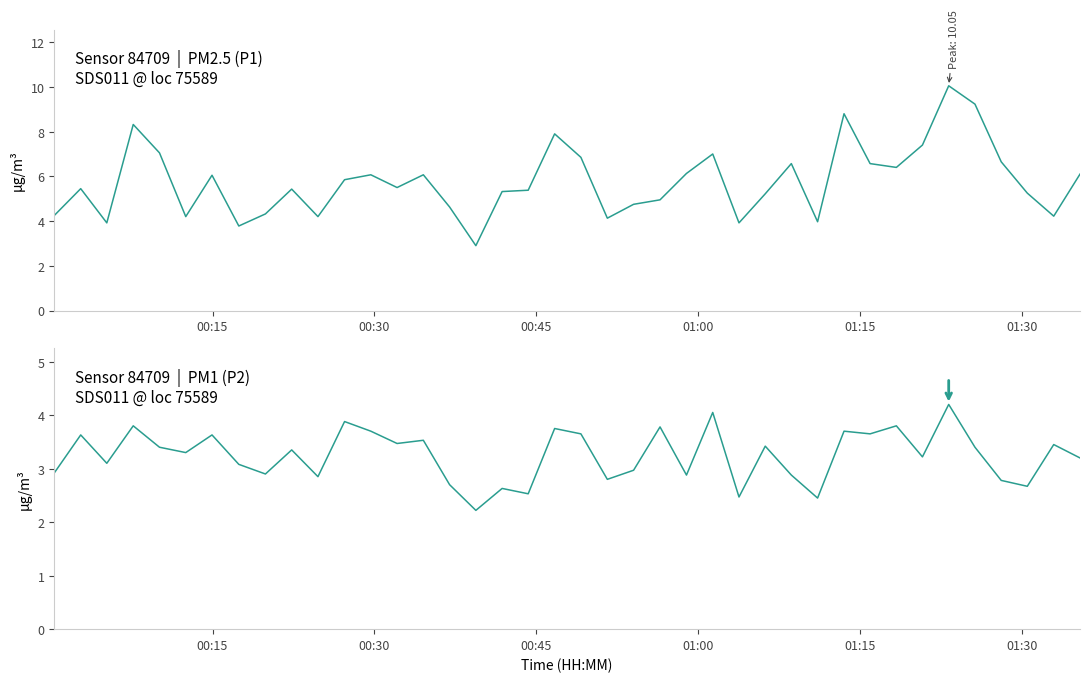

Does the chart display data point markers on the line(s)?

No